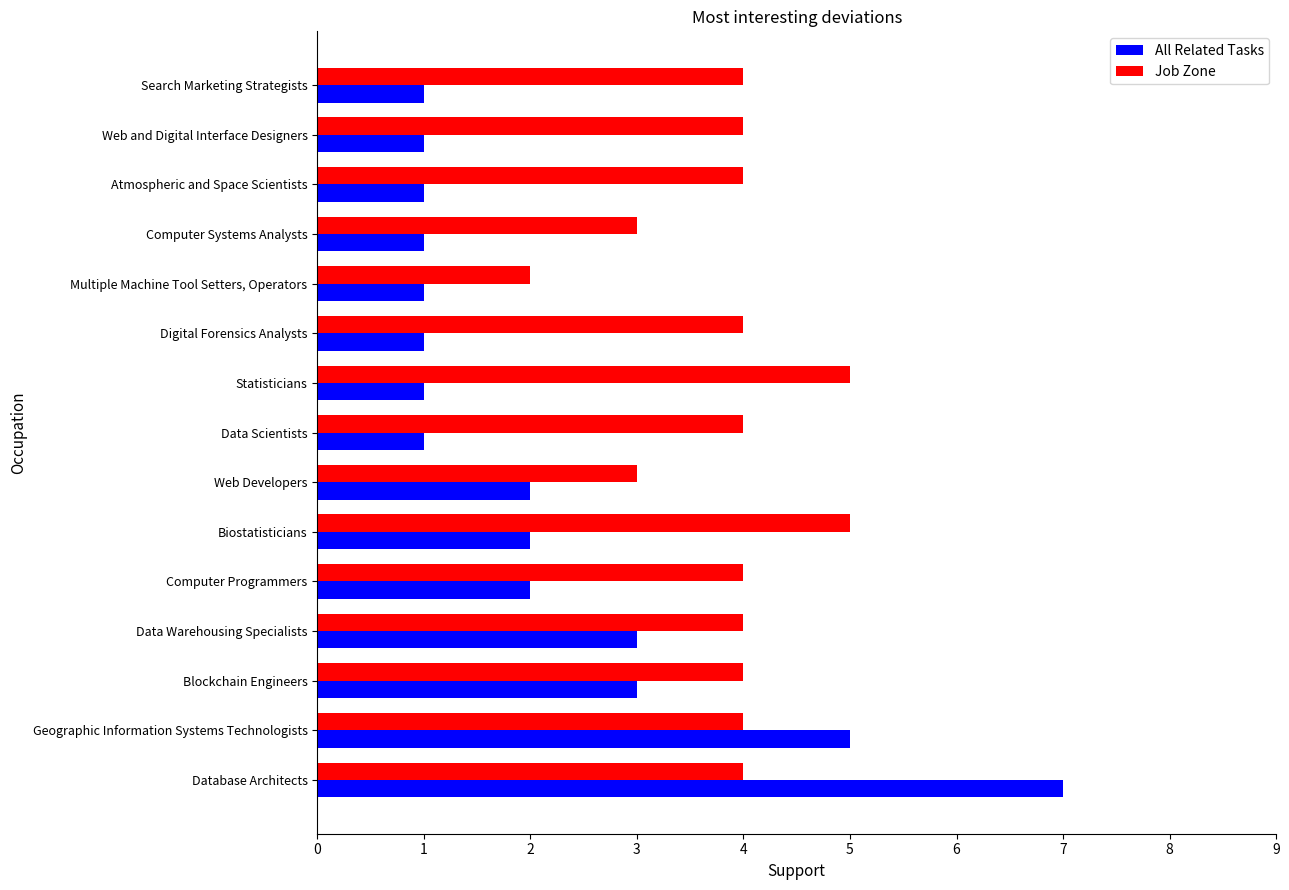

List the series in order of their peak value, highest first.

All Related Tasks, Job Zone